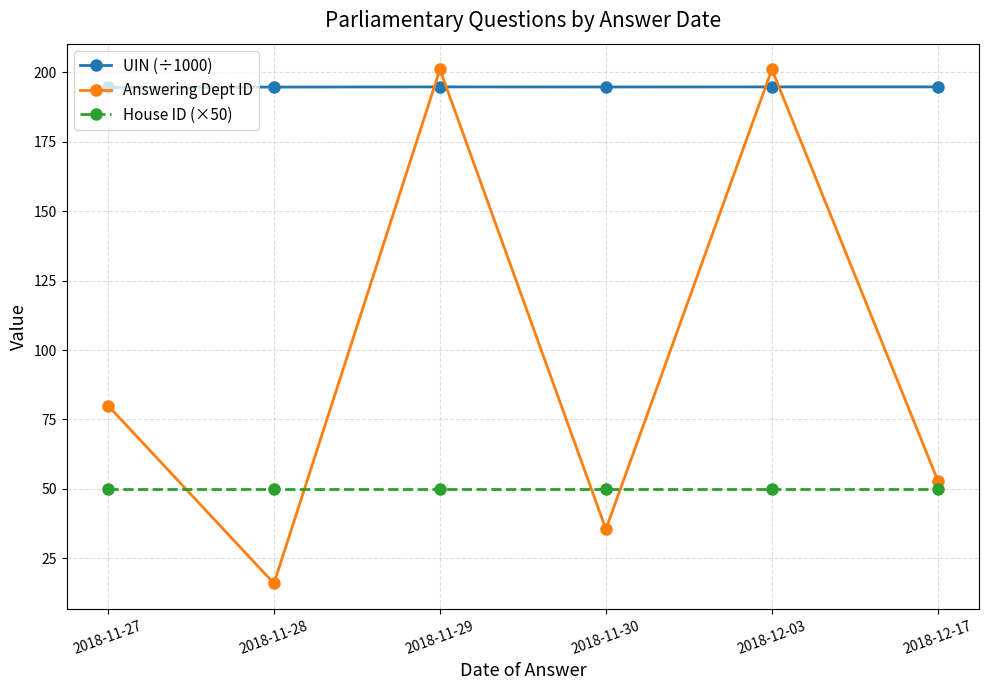

Which series has the largest range (max minus min)?

Answering Dept ID